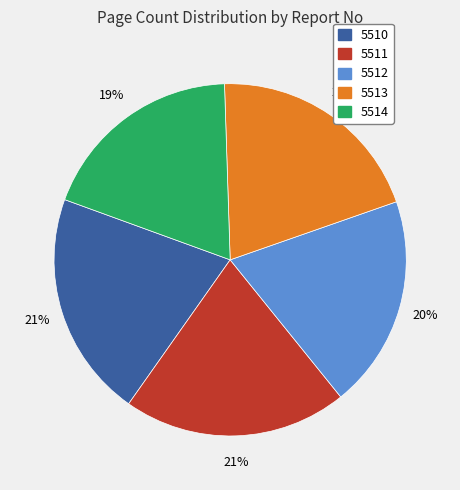

Which has a higher value, 5512 or 5510?

5510